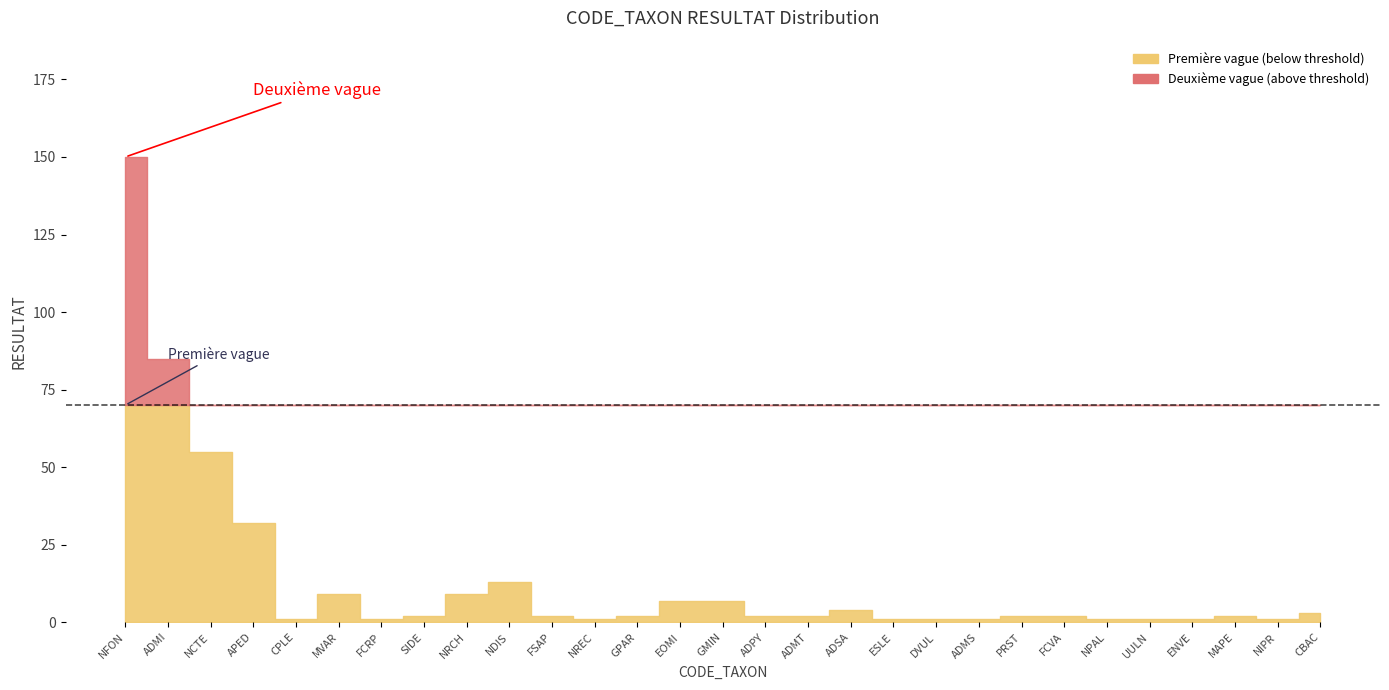

List the labels in order of value, smallest first.

CPLE, FCRP, NREC, ESLE, DVUL, ADMS, NPAL, UULN, ENVE, NIPR, SIDE, FSAP, GPAR, ADPY, ADMT, PRST, FCVA, MAPE, CBAC, ADSA, EOMI, GMIN, MVAR, NRCH, NDIS, APED, NCTE, ADMI, NFON